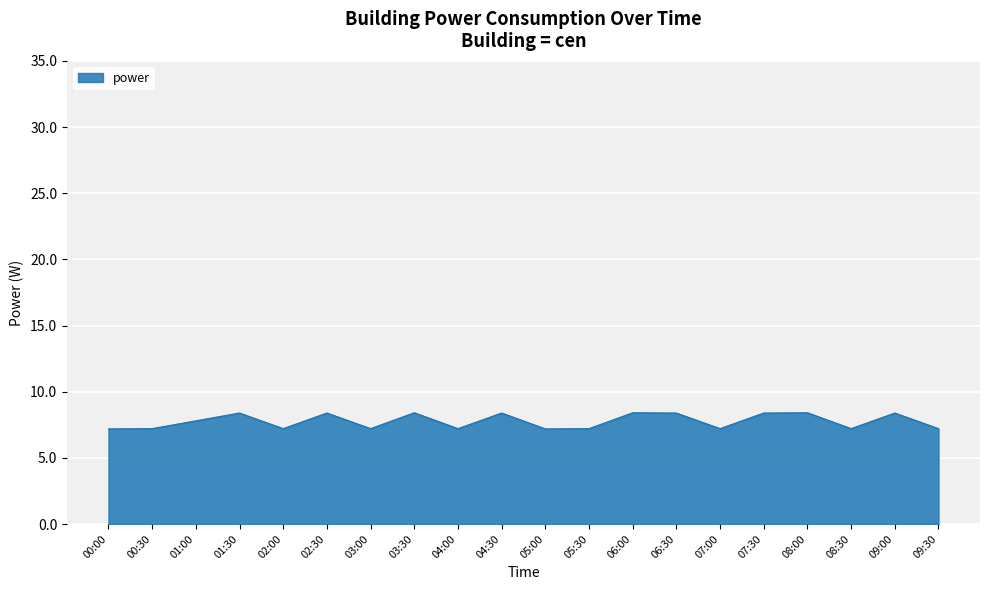

What position from the right is 02:30?

15